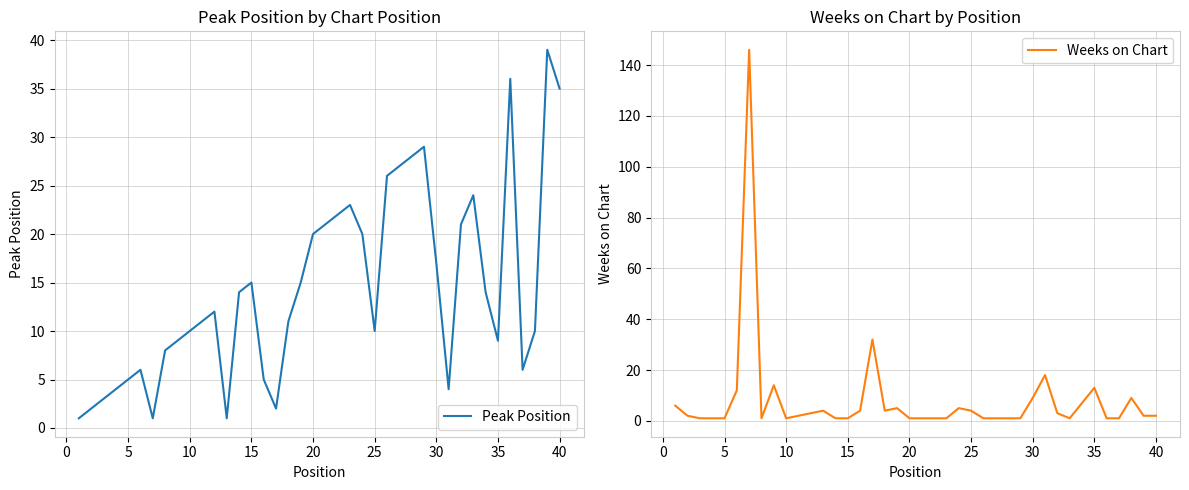

What is the difference between the second highest and second lowest values in the Peak Position series?

35